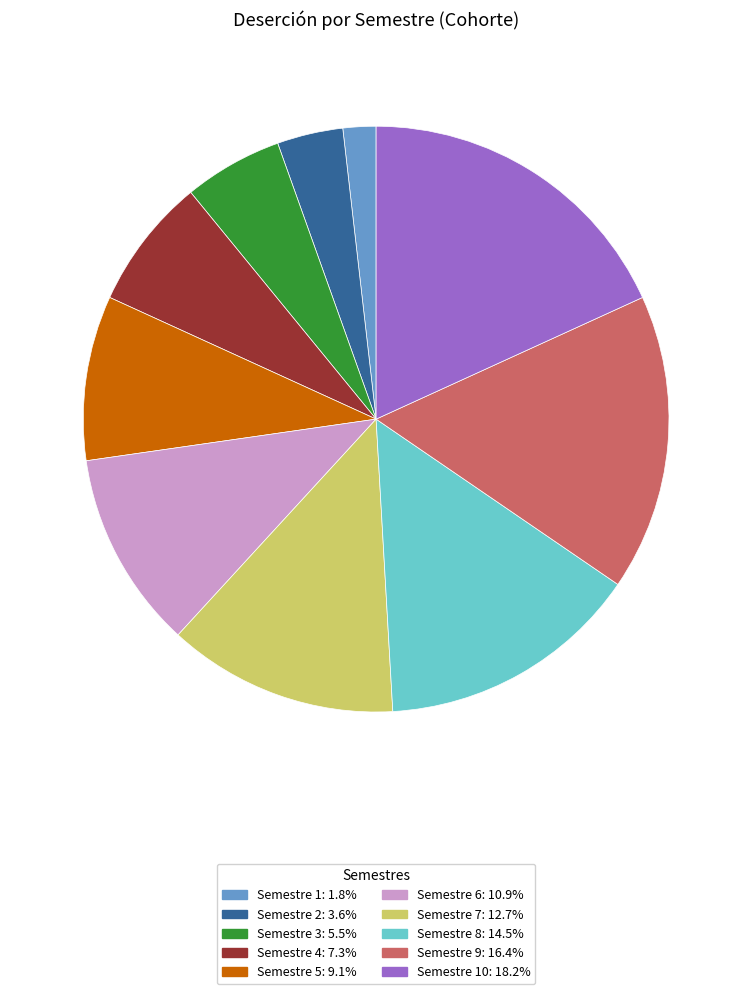

Does Semestre 4: 7.3% account for over 50% of the chart?

No